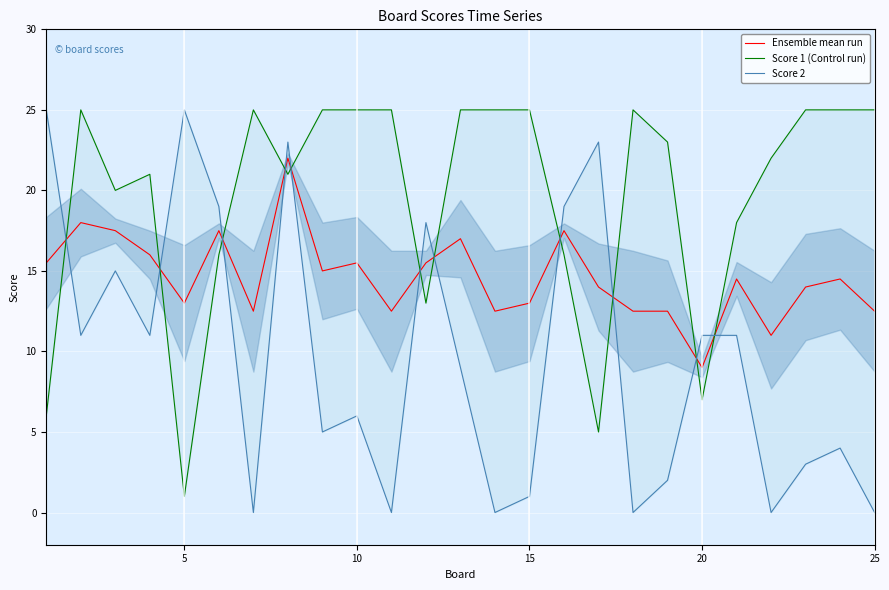

Which series ends up on top after the final intersection of Score 2 and Ensemble mean run?

Ensemble mean run